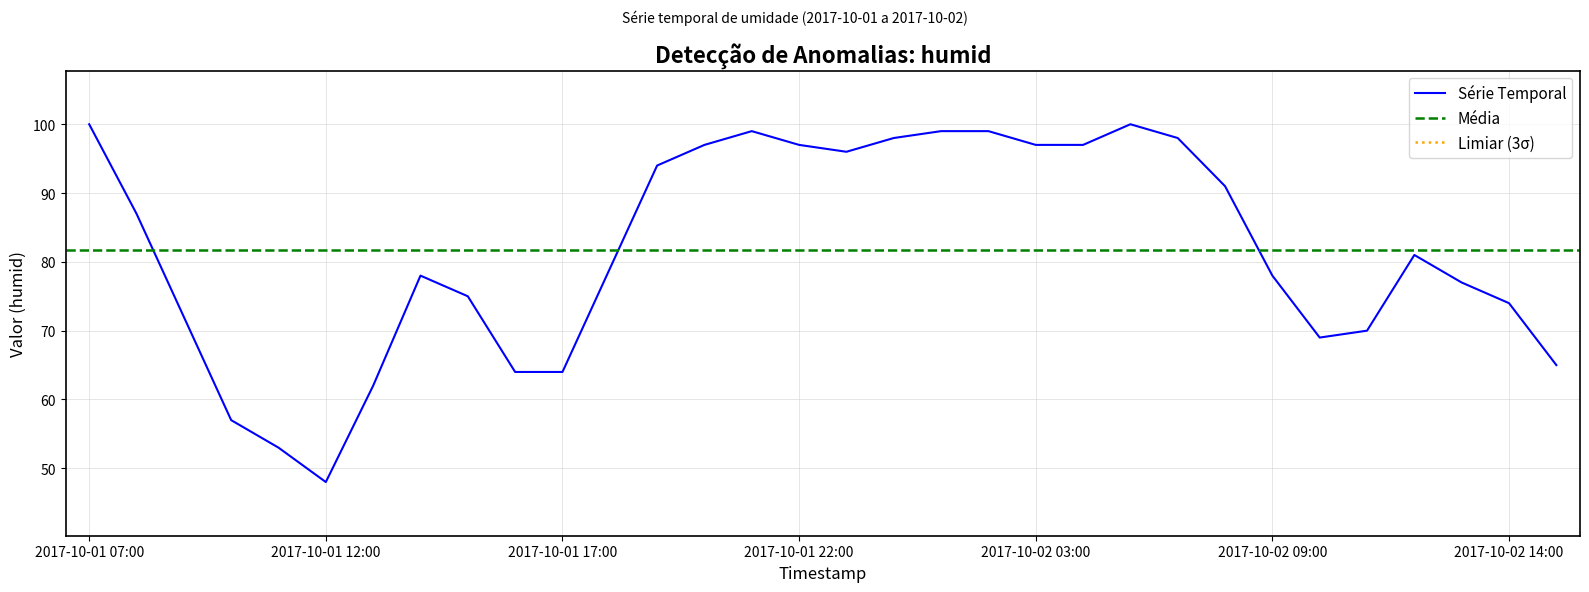

What position from the right is 2017-10-01 22:00?

17